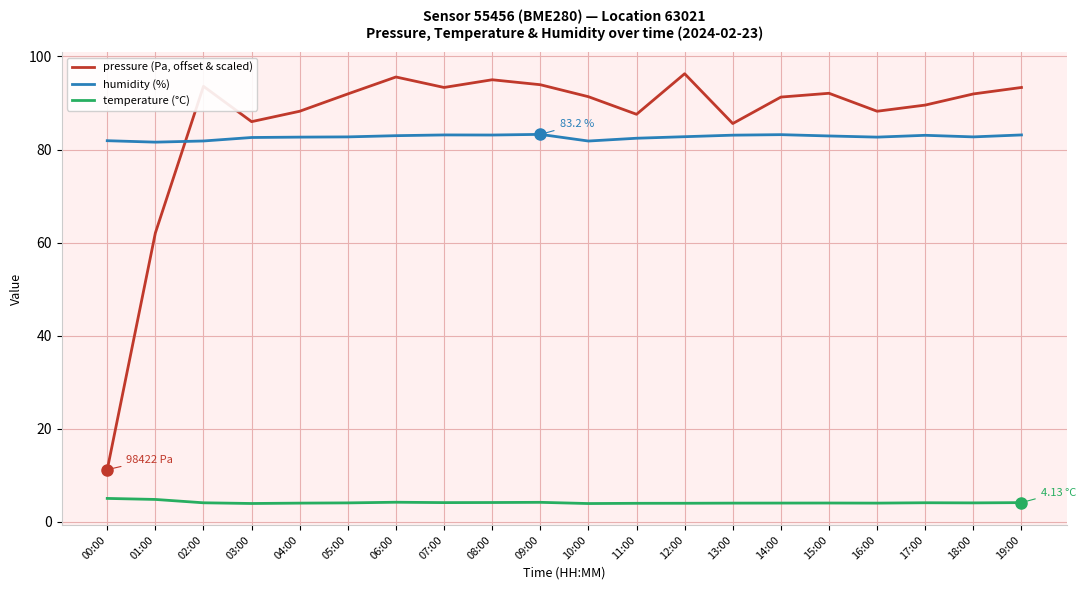

Which series has the widest spread of values?

pressure (Pa, offset & scaled)